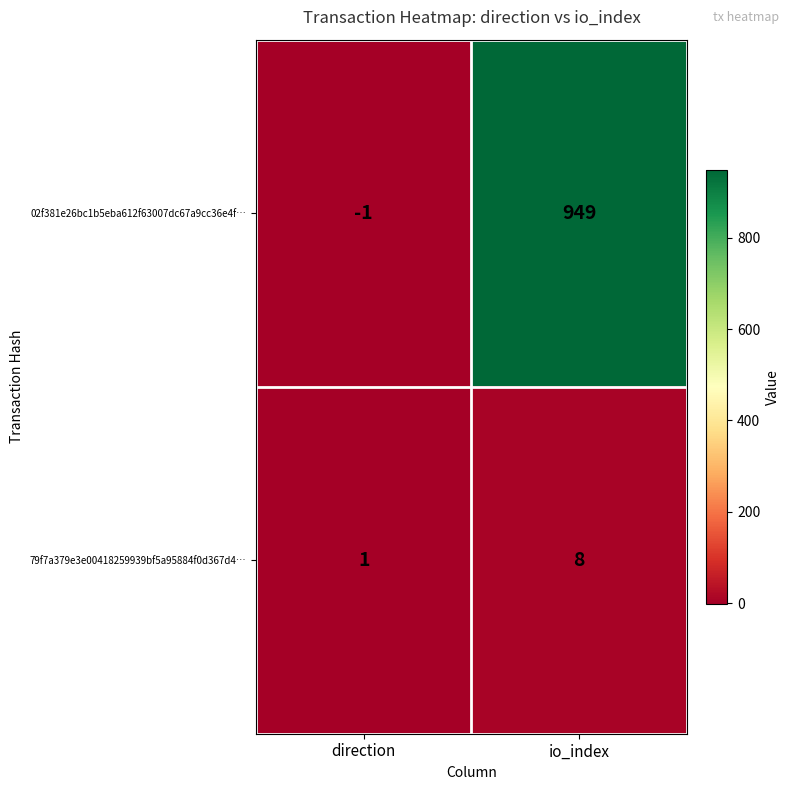

At which label is 02f381e26bc1b5eba612f63007dc67a9cc36e4f… closest to 474?

direction